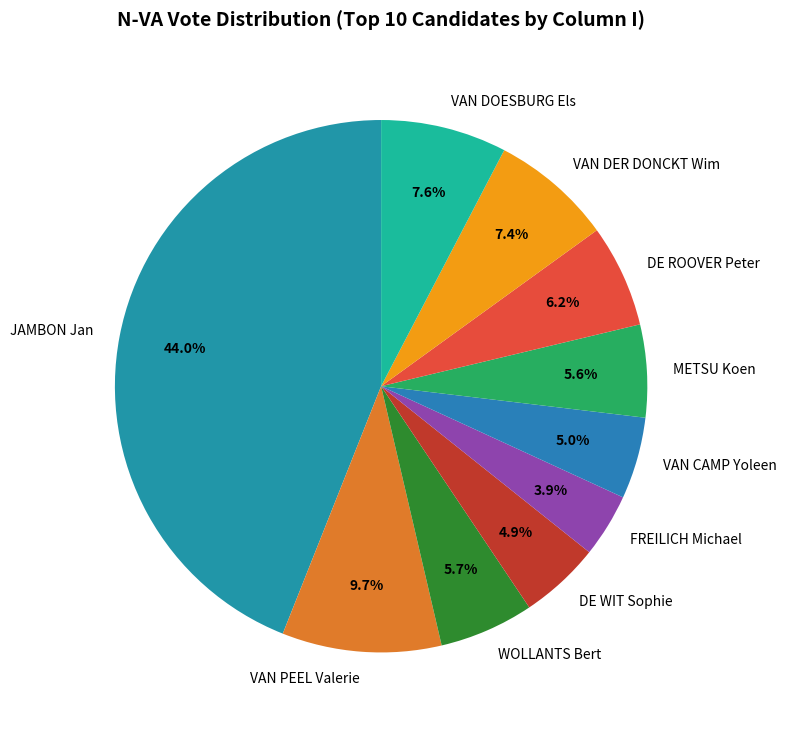

Is there a majority slice in this chart?

No